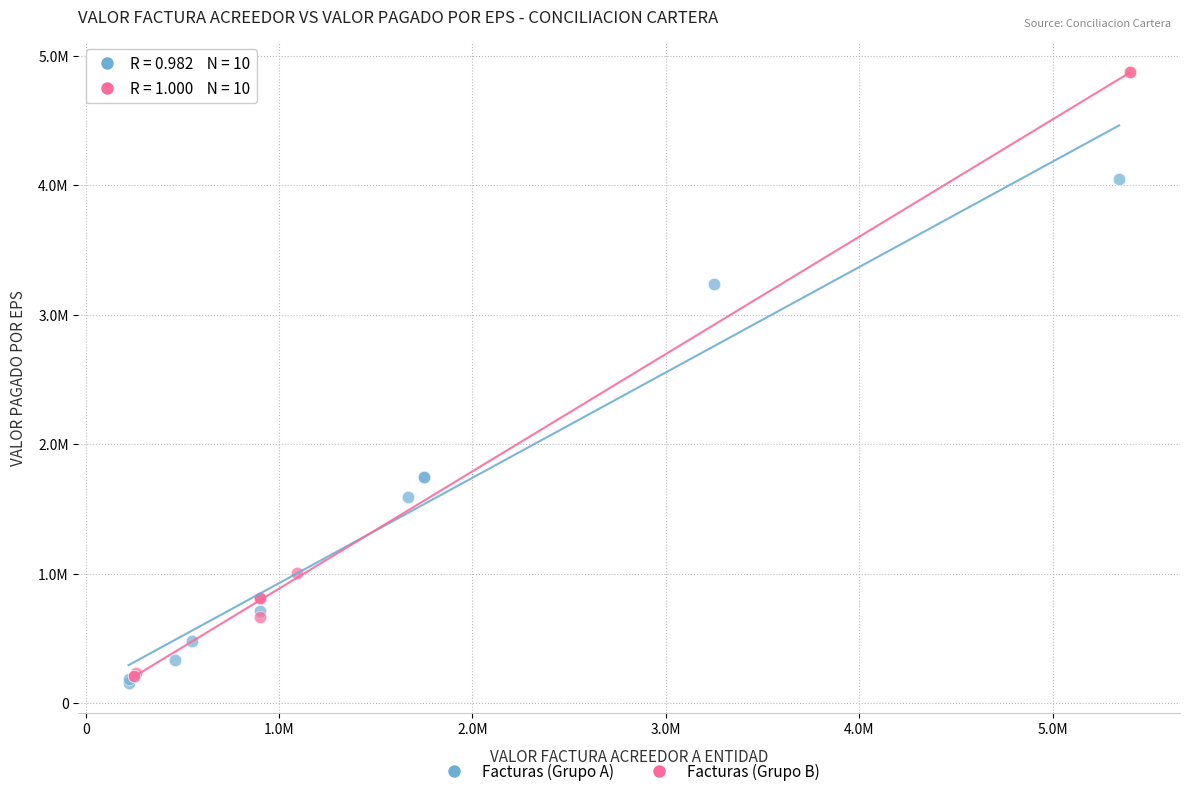

What are all the series names shown in the legend?

Facturas (Grupo A), Facturas (Grupo B)